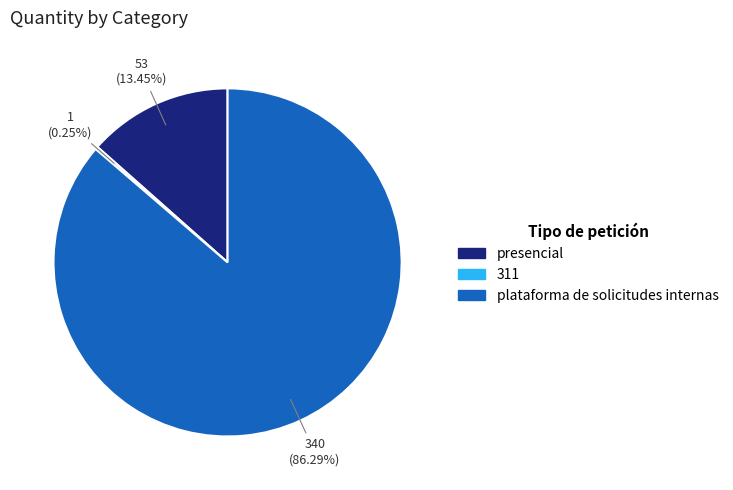

To the nearest percent, what is the difference between the presencial and plataforma de solicitudes internas slice percentages?

73%